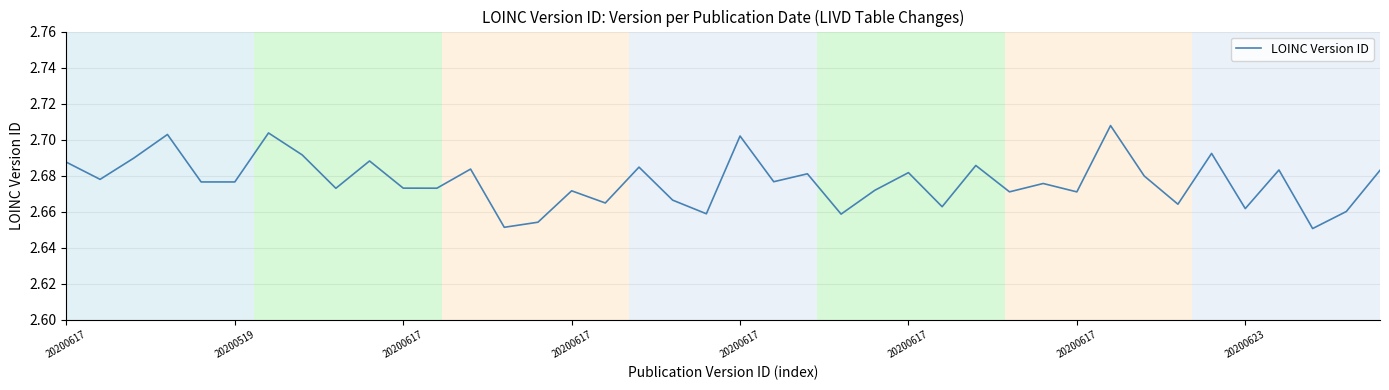

What is the difference between the second highest and second lowest values?

0.1